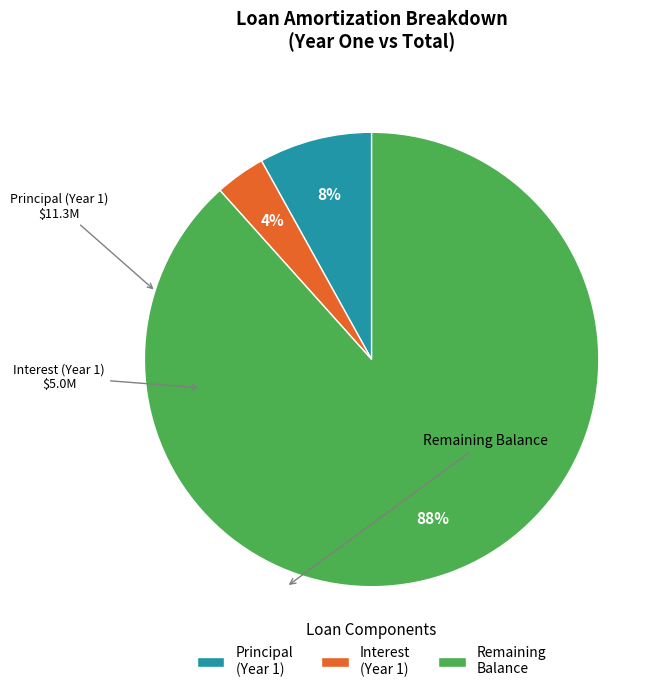

What is the largest slice in the pie chart?

Remaining Balance